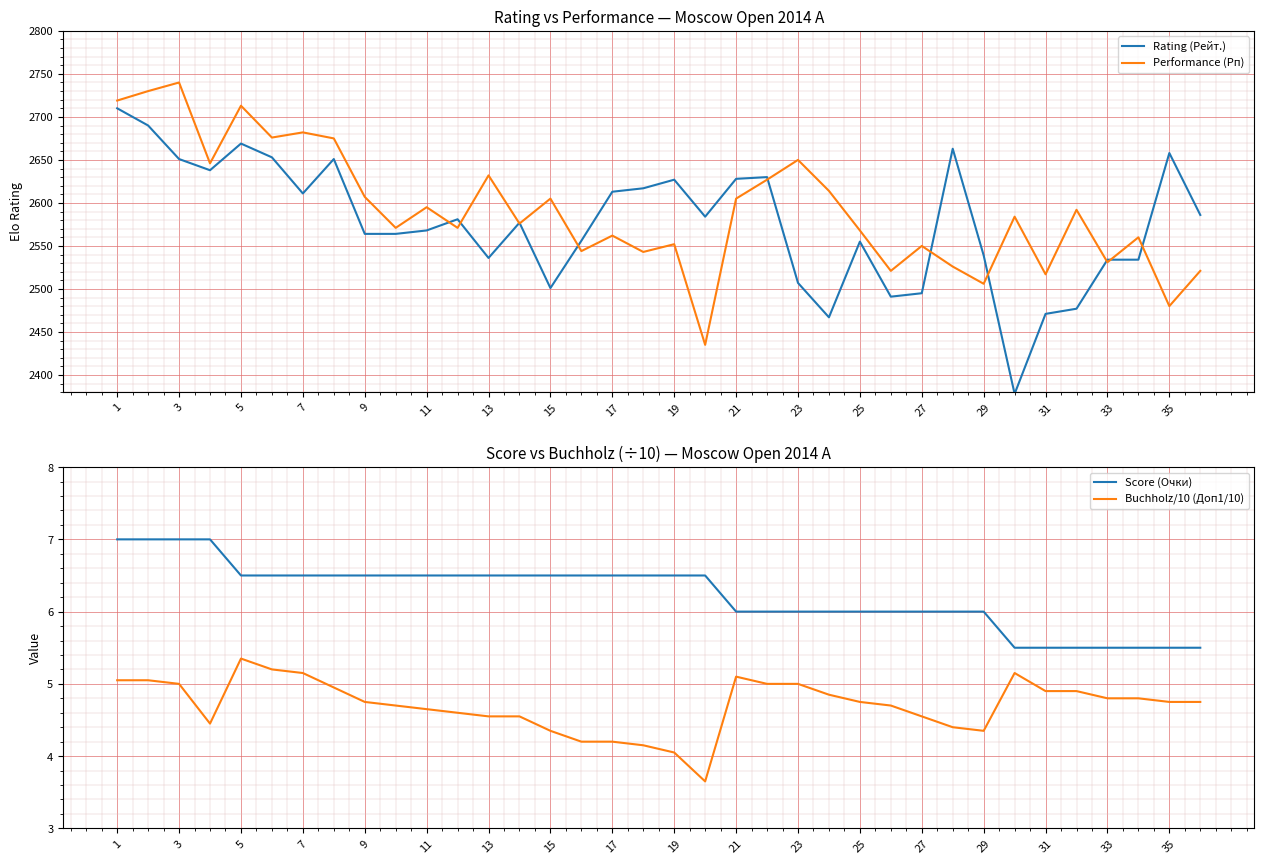

Is it true that Rating (Рейт.) equals 979 at 15?

False